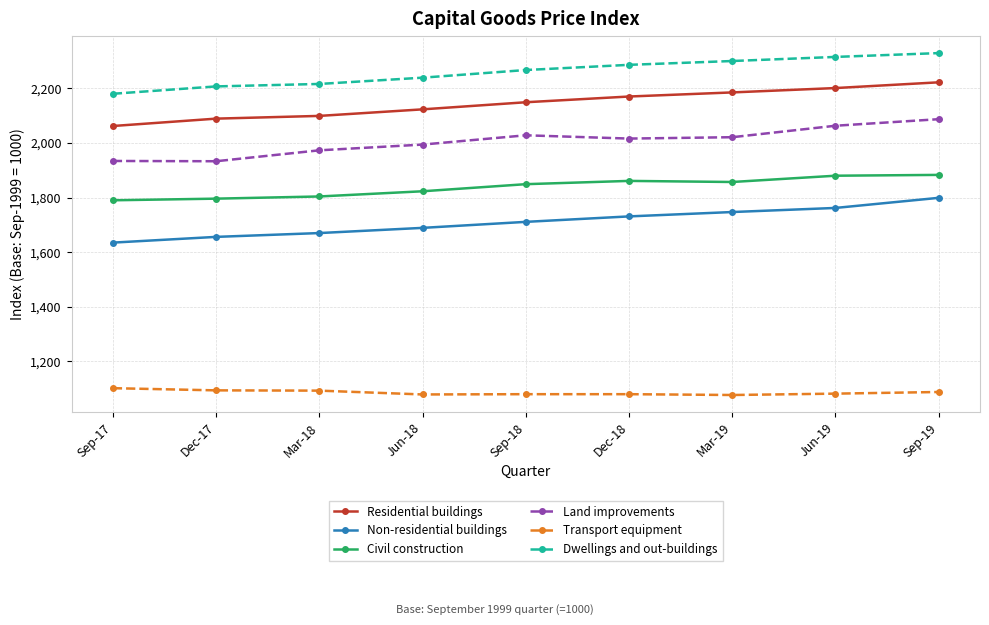

What is the value of the Dwellings and out-buildings point at the 2nd from the left?

2207